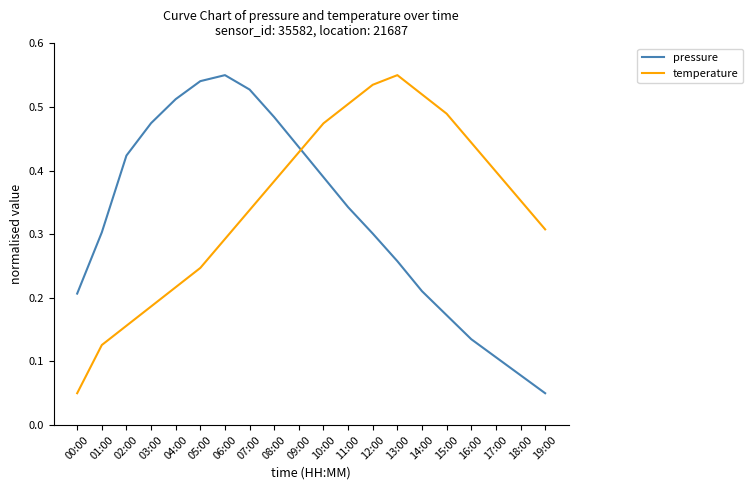

True or false: pressure and temperature cross at least once.

True